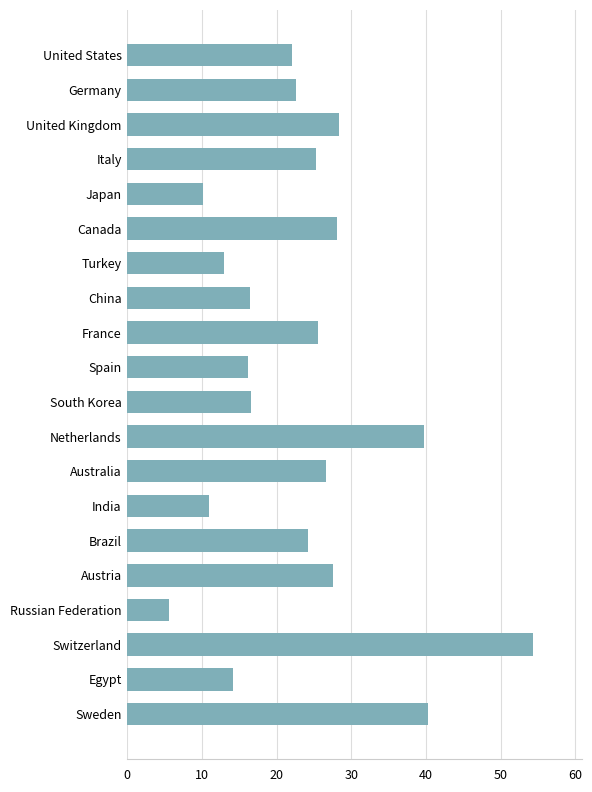

At which category does the chart reach its minimum across all series?

Russian Federation